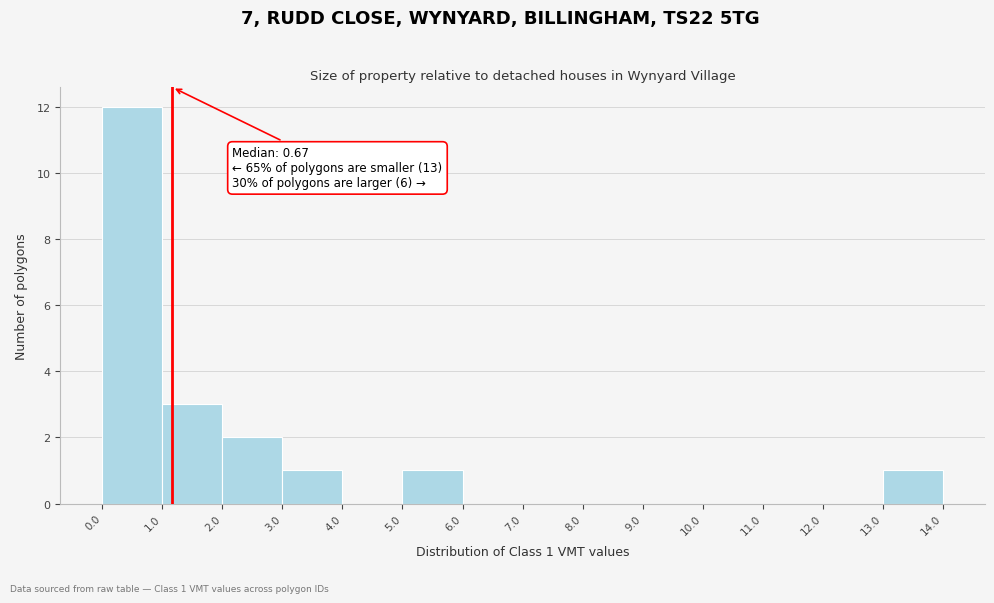

Which range on the x-axis has the tallest bar?

0.0 to 1.0